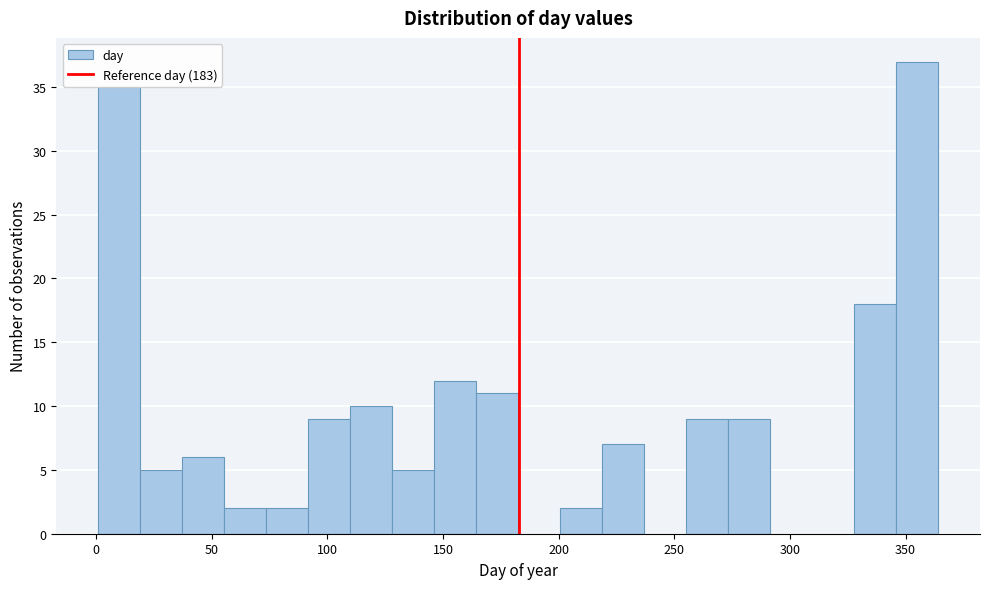

Read against the x-axis, roughly where is the centre of the tallest bar?

355